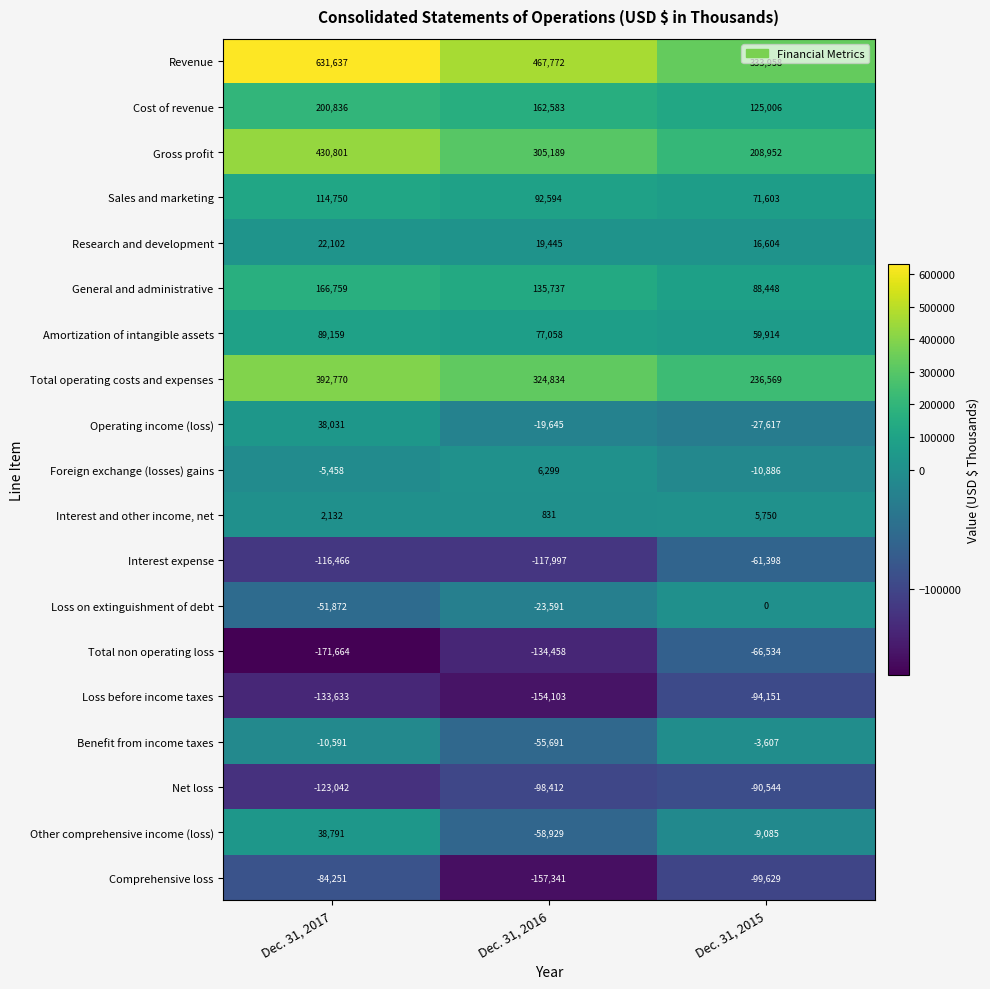

Is it true that Research and development equals 19445 at Dec. 31, 2016?

True